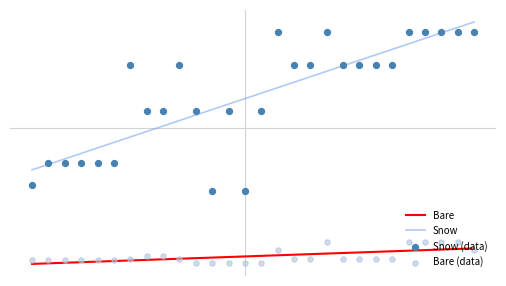

Which series has the widest spread of Y values?

Snow